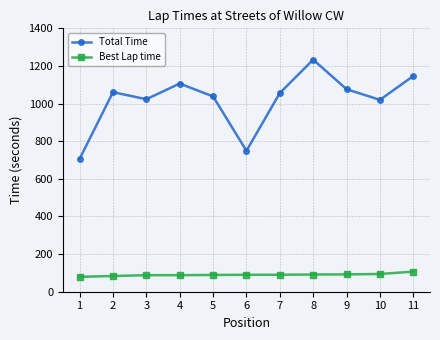

At which category is the sum across all series the highest?

8